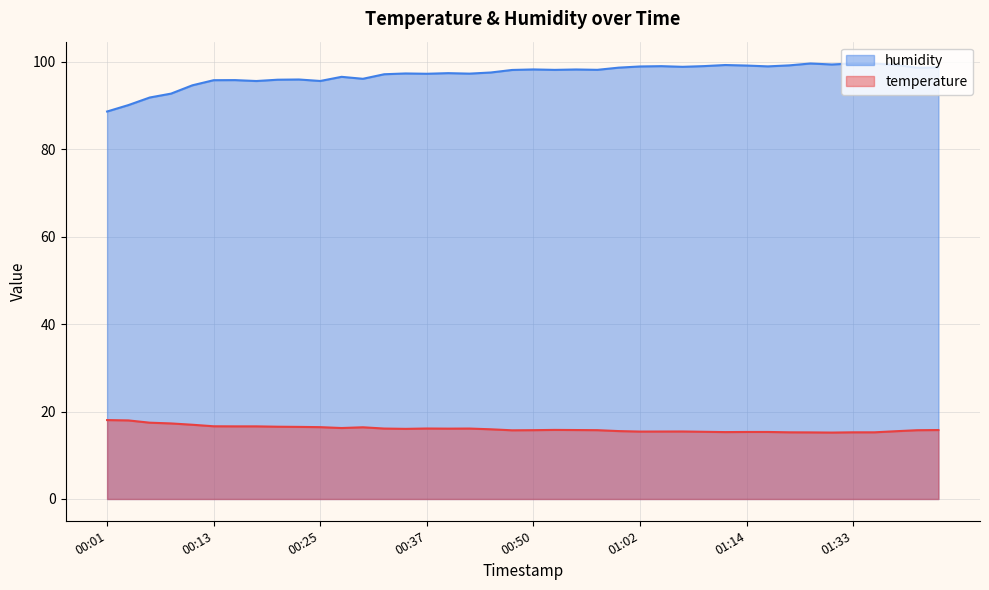

List the series in order of their peak value, highest first.

humidity, temperature